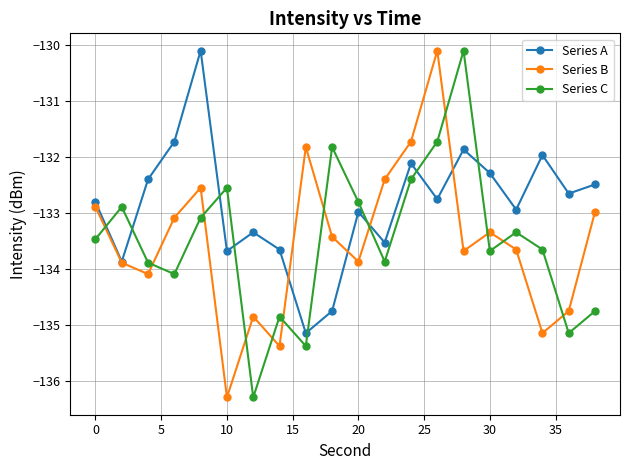

How many series are shown in this chart?

3